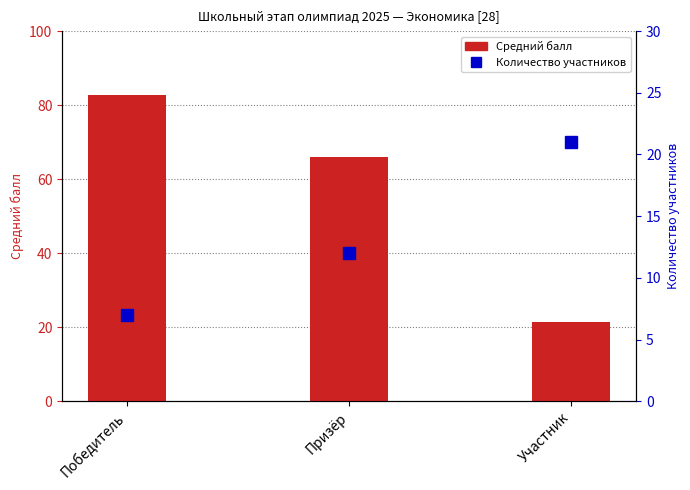

What is the label of the 3rd bar from the right?

Победитель